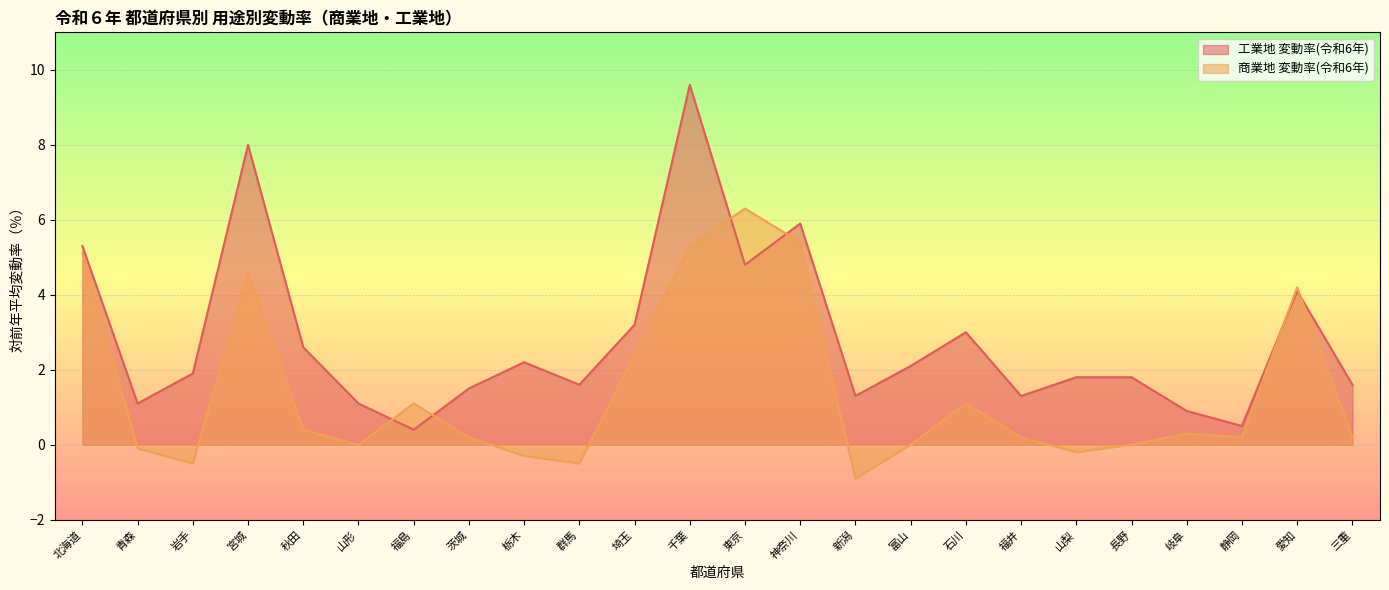

What is the minimum value shown in the chart?

-0.9